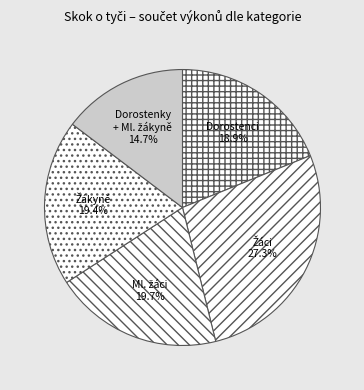

Does Dorostenci account for over 50% of the chart?

No